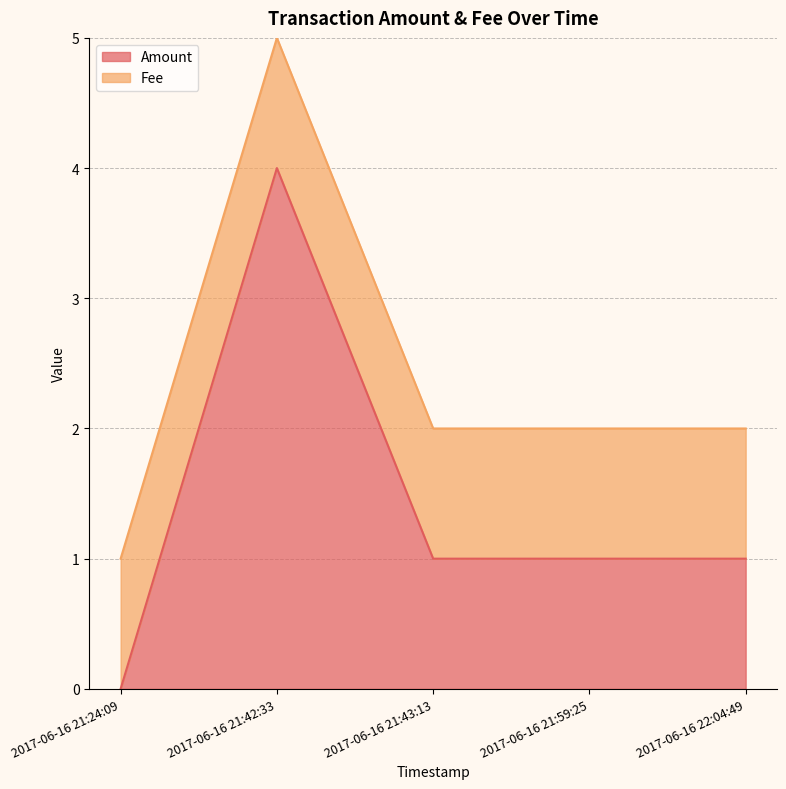

At which label does Amount reach its minimum?

2017-06-16 21:24:09